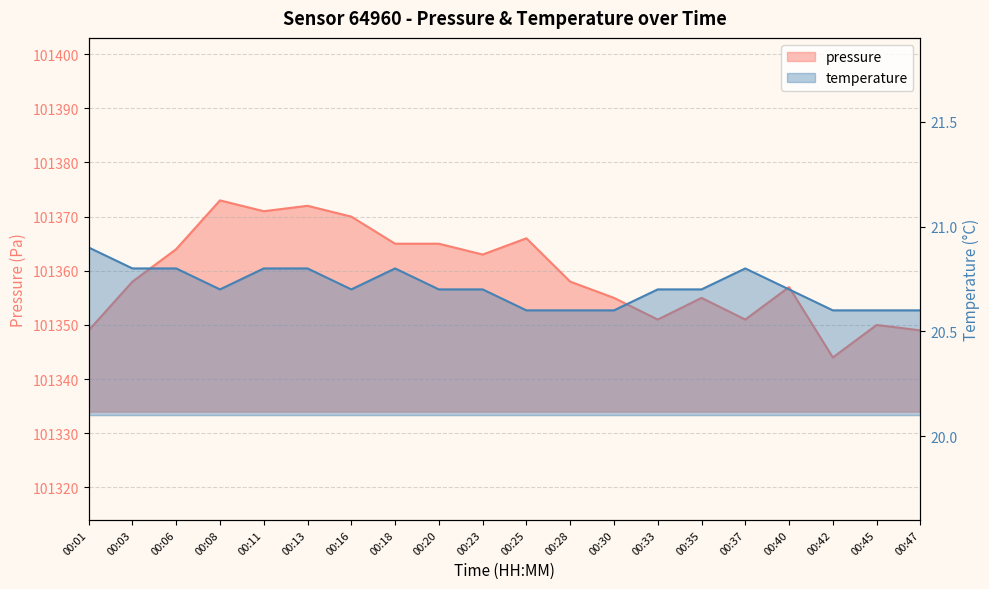

Rank the series by their average value, from highest to lowest.

pressure, temperature